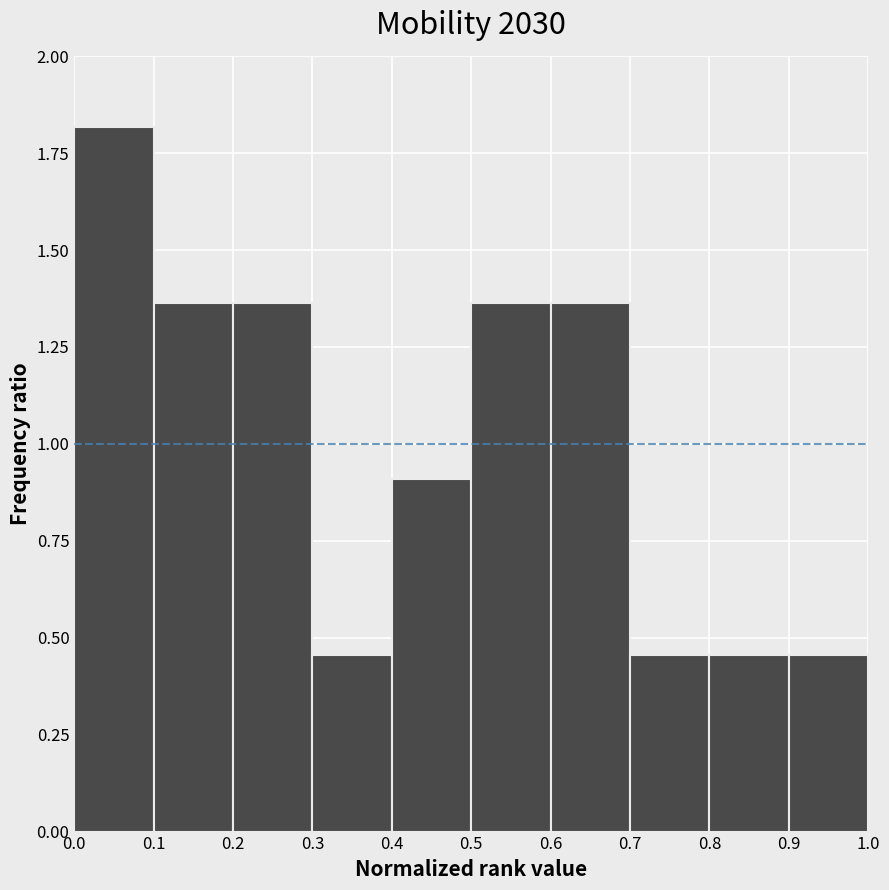

Reading left to right, transcribe this chart: for each bar, give the range it covers on the x-axis and its height. The values are not printed on the chart, so give them approximately, as read against the axis.

0.0 to 0.1: 1.80
0.1 to 0.2: 1.35
0.2 to 0.3: 1.35
0.3 to 0.4: 0.45
0.4 to 0.5: 0.90
0.5 to 0.6: 1.35
0.6 to 0.7: 1.35
0.7 to 0.8: 0.45
0.8 to 0.9: 0.45
0.9 to 1.0: 0.45